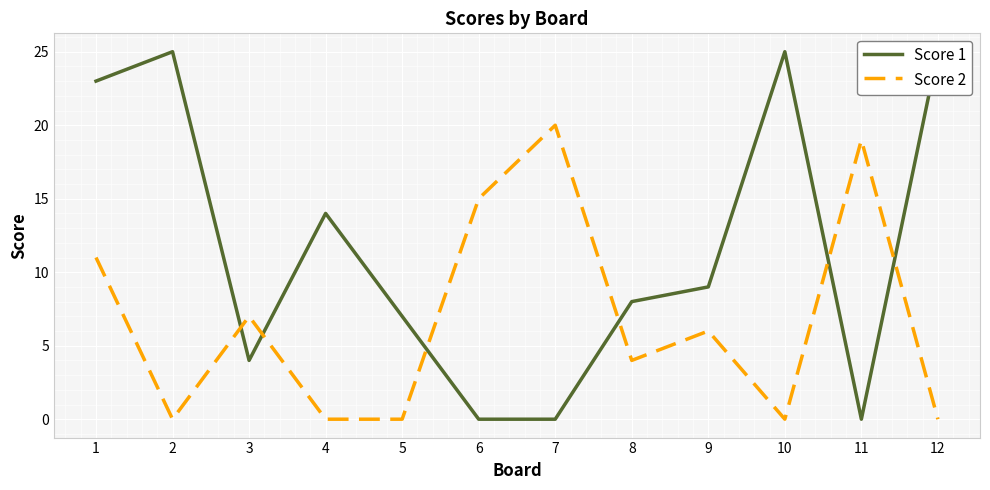

The value of Score 1 at 2 is 14. True or false?

False